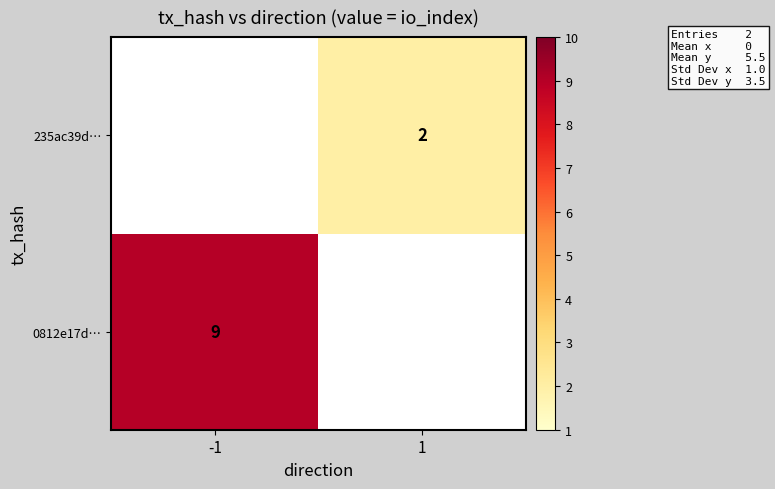

Which has a higher value, -1 or 1?

-1